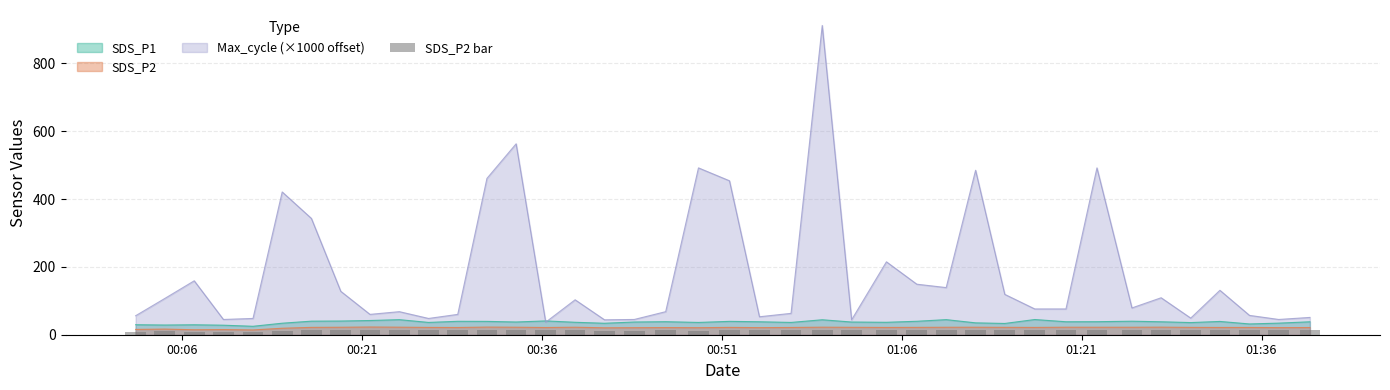

The SDS_P2 series shows 22.3 at 2022/05/19 01:27:38. True or false?

True